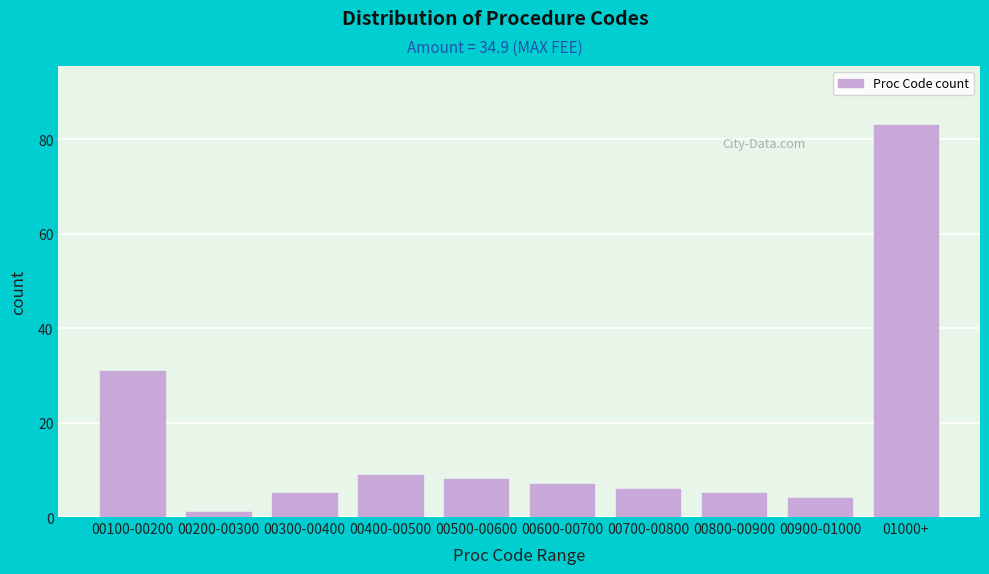

Reading left to right, what are all the values shown in this chart?

00100-00200=31	00200-00300=1	00300-00400=5	00400-00500=9	00500-00600=8	00600-00700=7	00700-00800=6	00800-00900=5	00900-01000=4	01000+=83